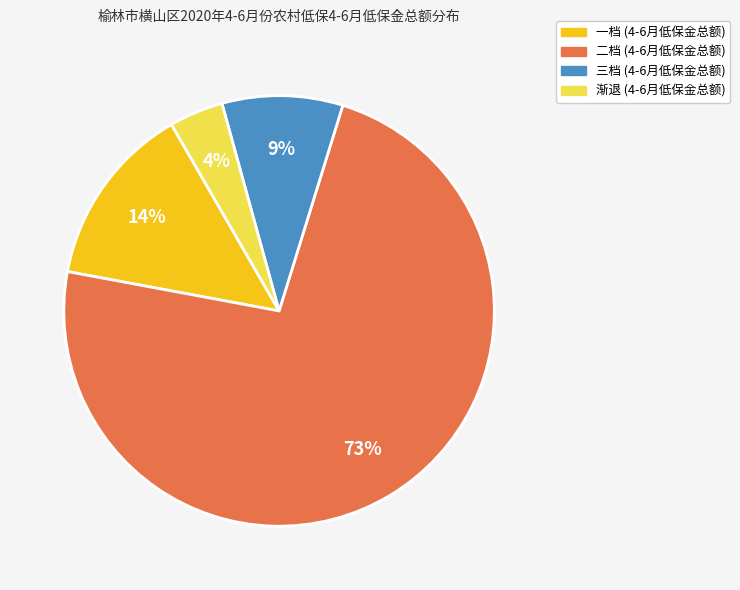

Which slice represents more than half of the pie?

二档